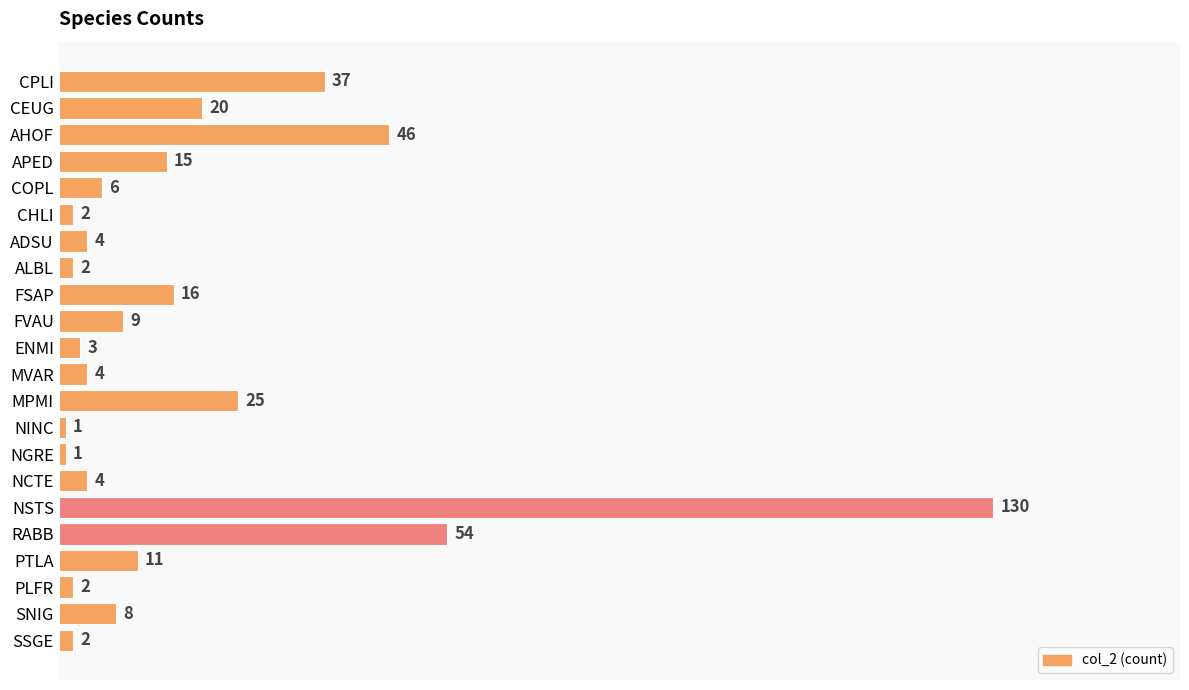

What is the difference between the values at FSAP and ENMI?

13